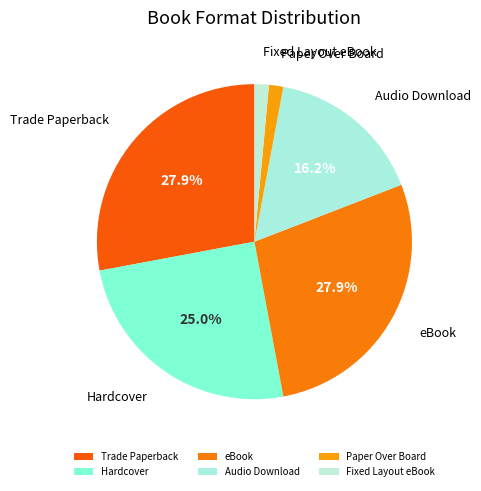

Does eBook represent more than half of the total?

No